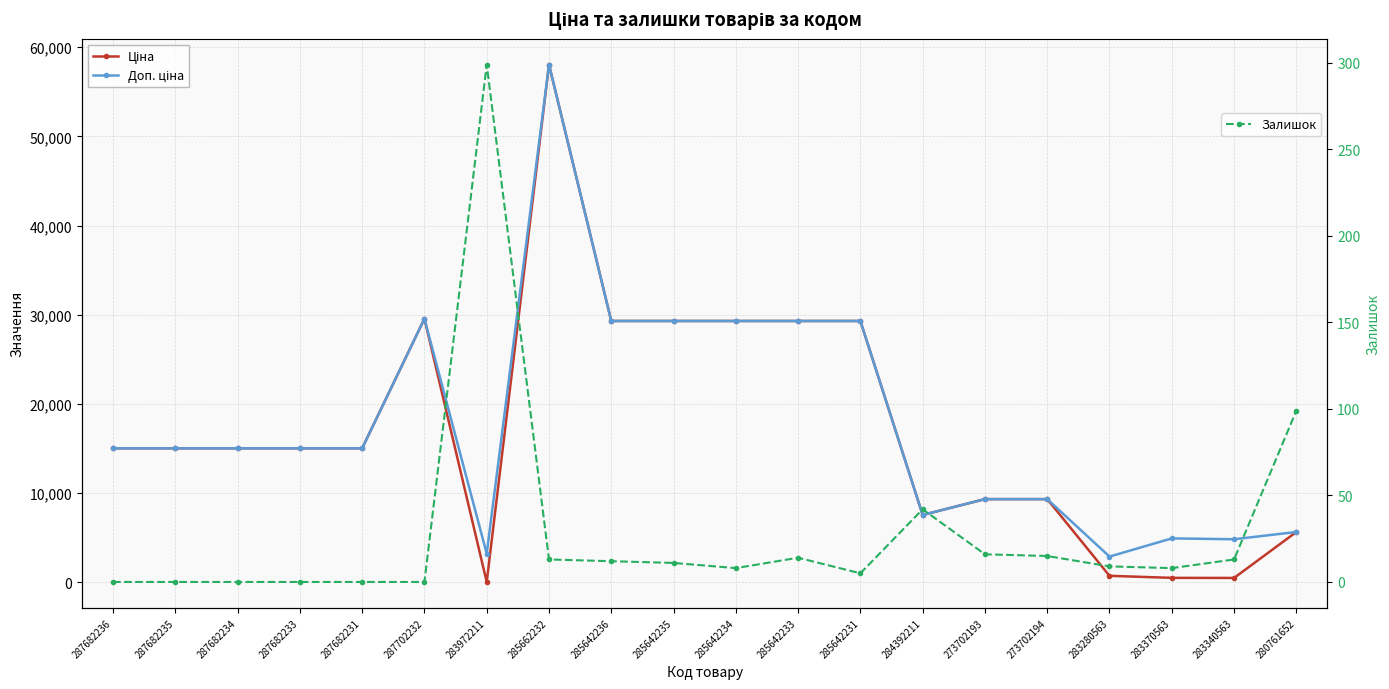

True or false: Залишок has a value of 12.0 at 285642236.

True